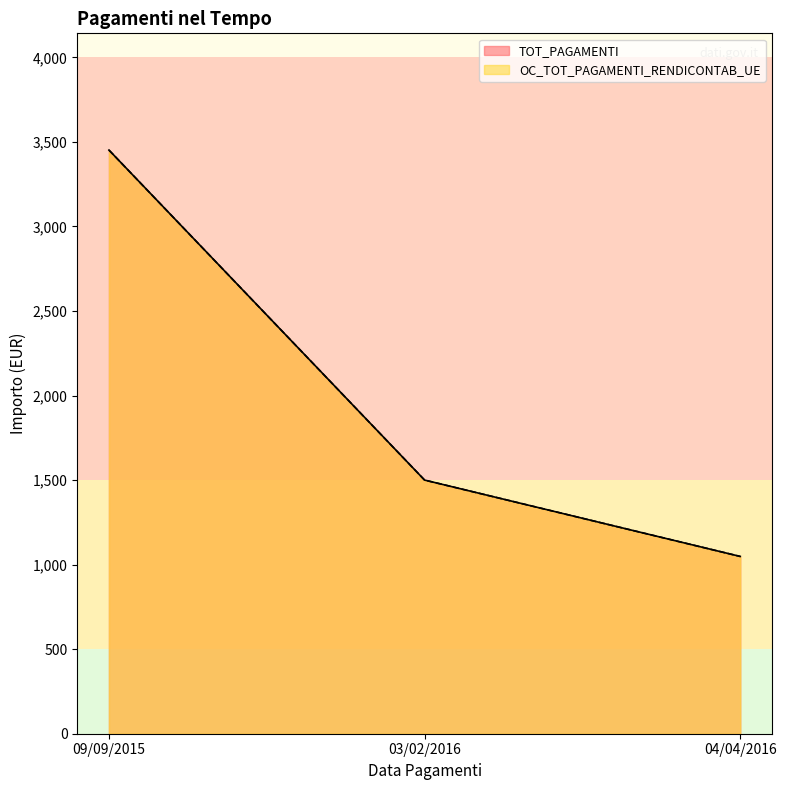

What is the difference between the OC_TOT_PAGAMENTI_RENDICONTAB_UE values at 09/09/2015 and 03/02/2016?

1951.6